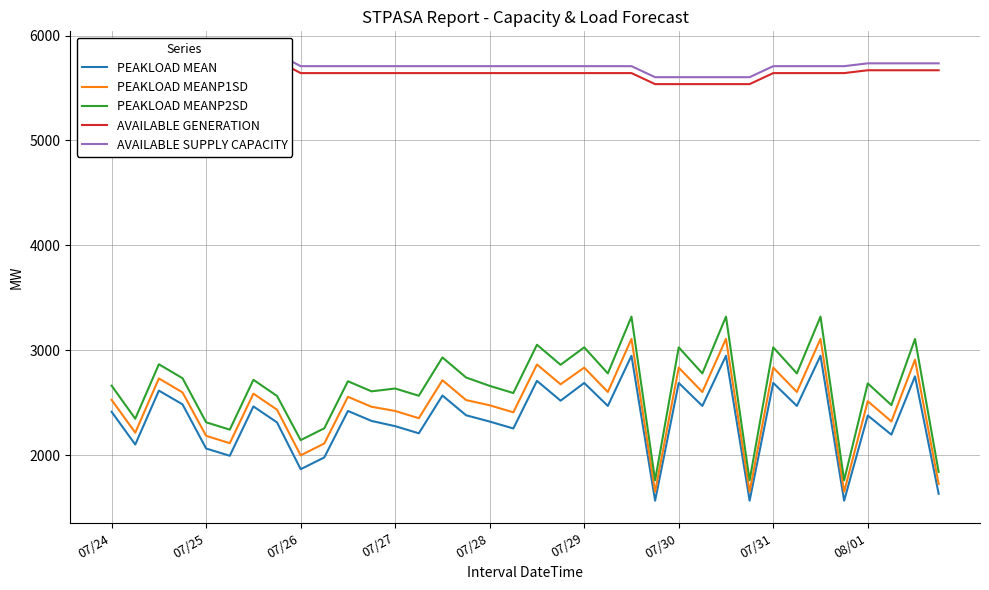

What are all the series names shown in the legend?

PEAKLOAD MEAN, PEAKLOAD MEANP1SD, PEAKLOAD MEANP2SD, AVAILABLE GENERATION, AVAILABLE SUPPLY CAPACITY